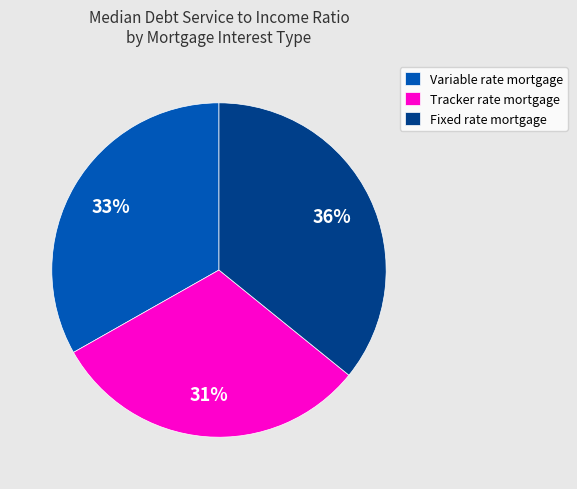

Rank the categories by value from lowest to highest.

Tracker rate mortgage, Variable rate mortgage, Fixed rate mortgage